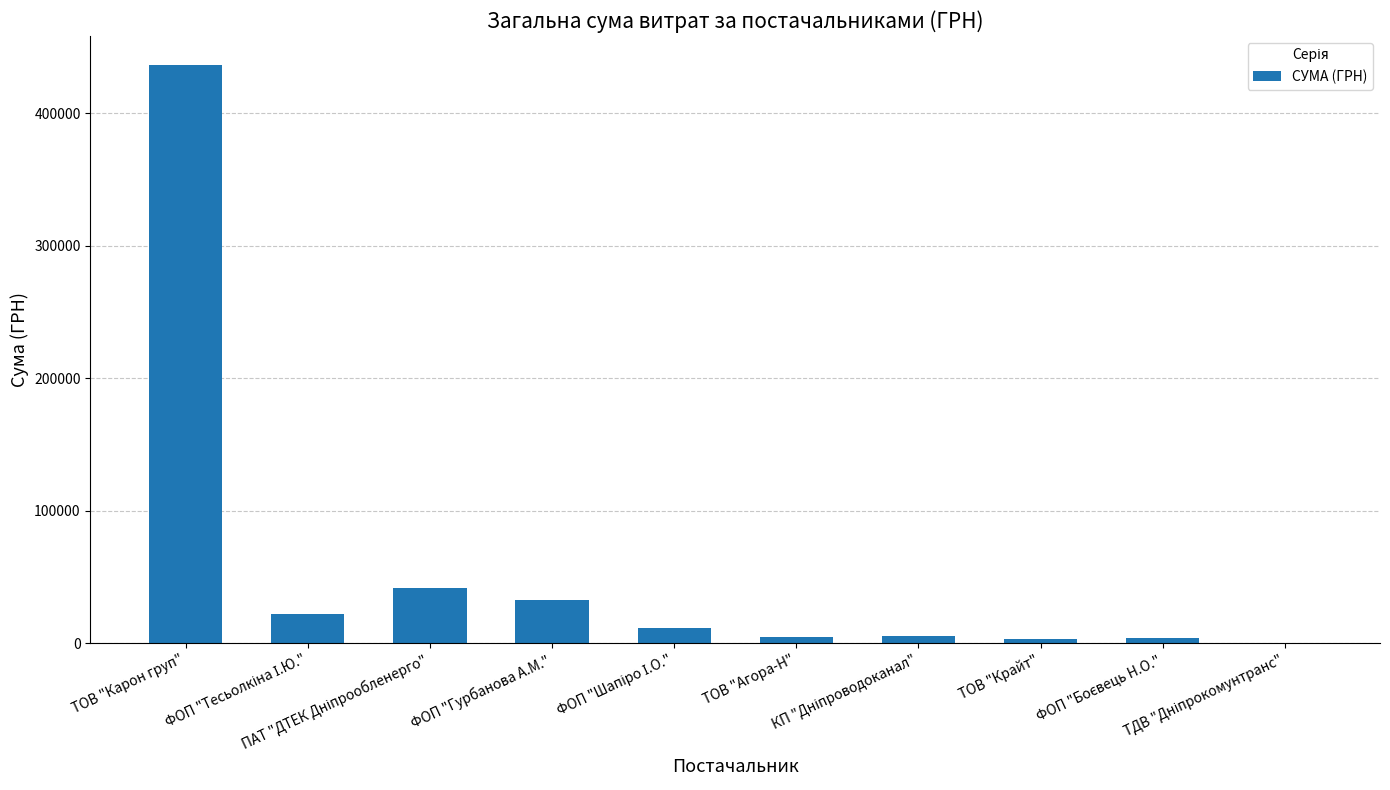

What is the greatest value displayed?

436580.3